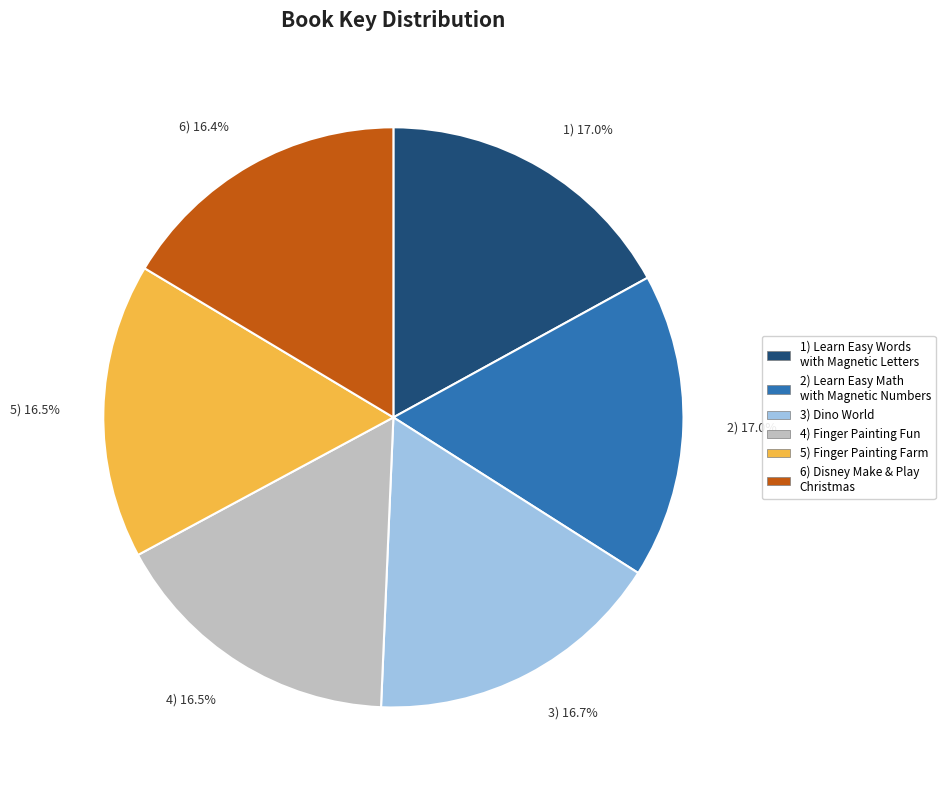

Between 2) 17.0% and 5) 16.5%, which is larger?

2) 17.0%